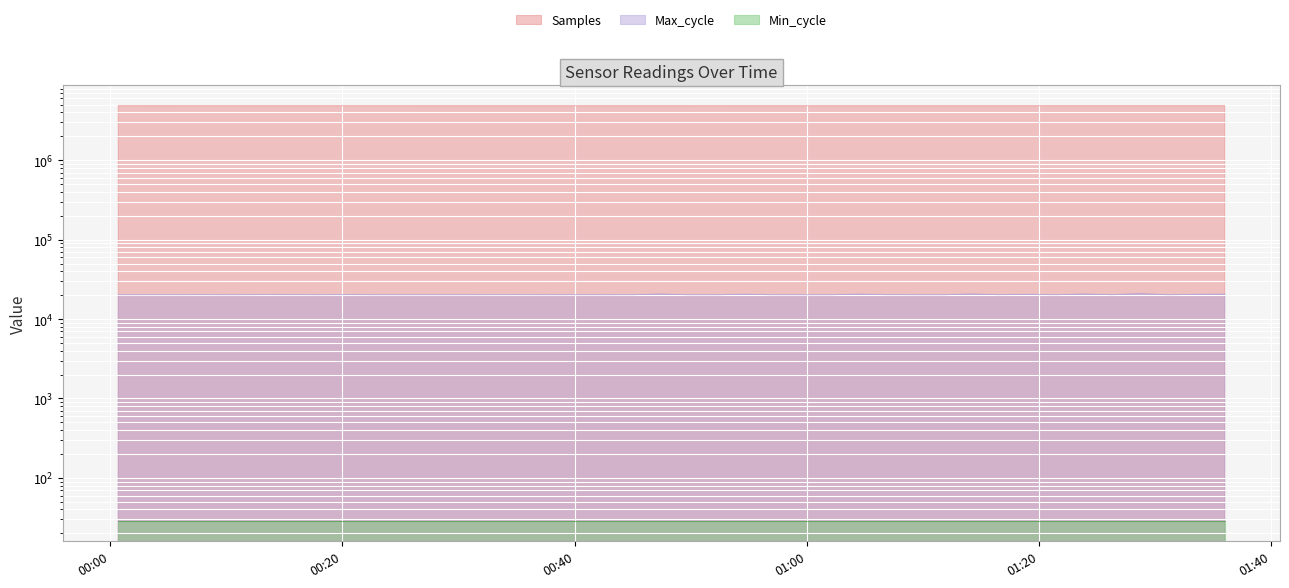

What is the sum of all Samples values?

194591291